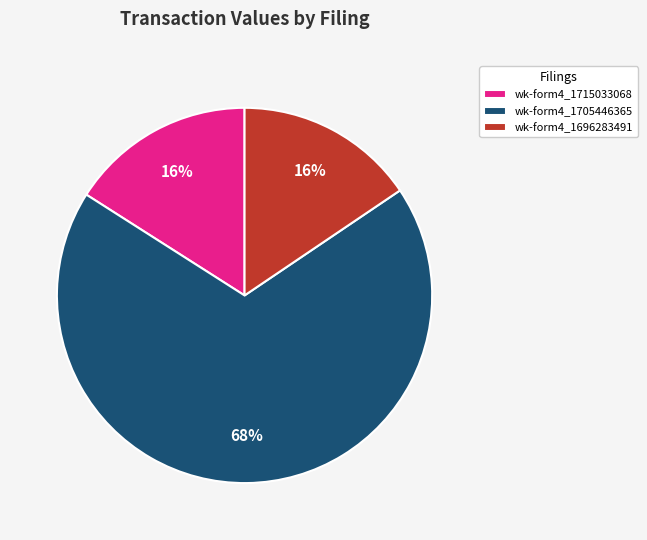

How many segments does this pie chart have?

3